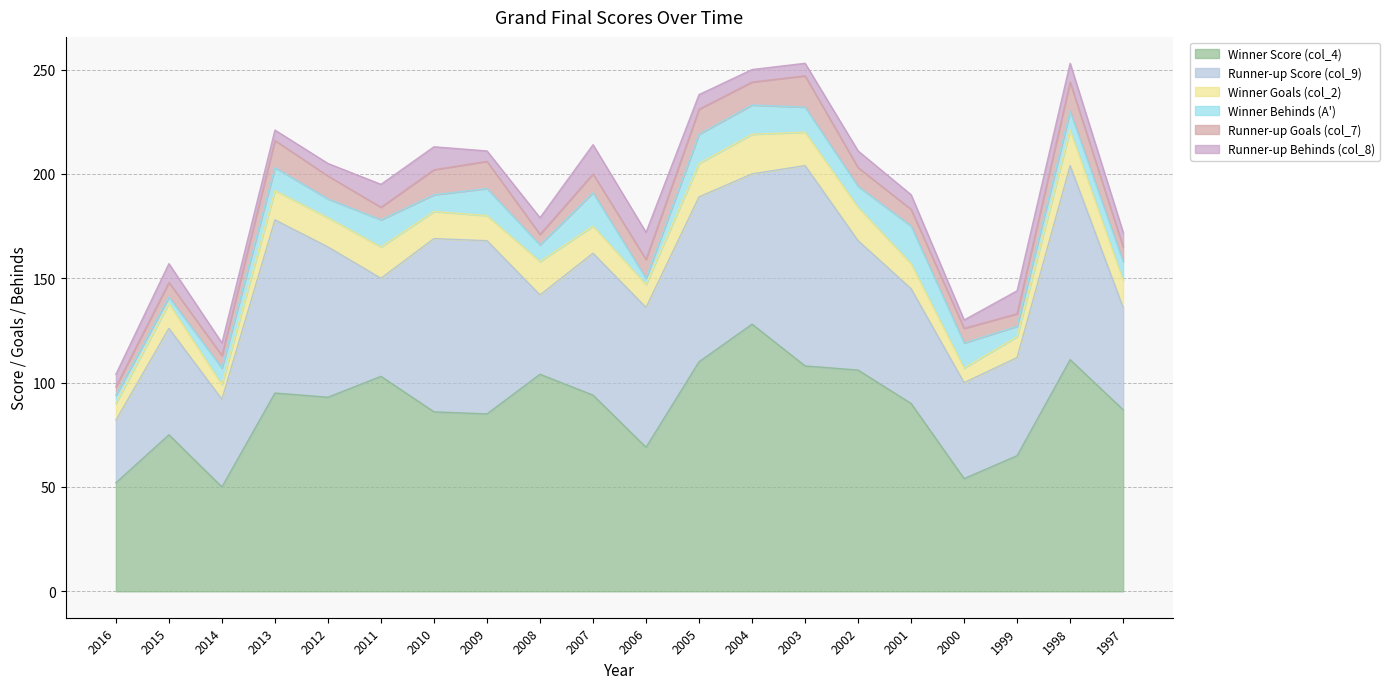

At which category is the sum across all series the highest?

2003